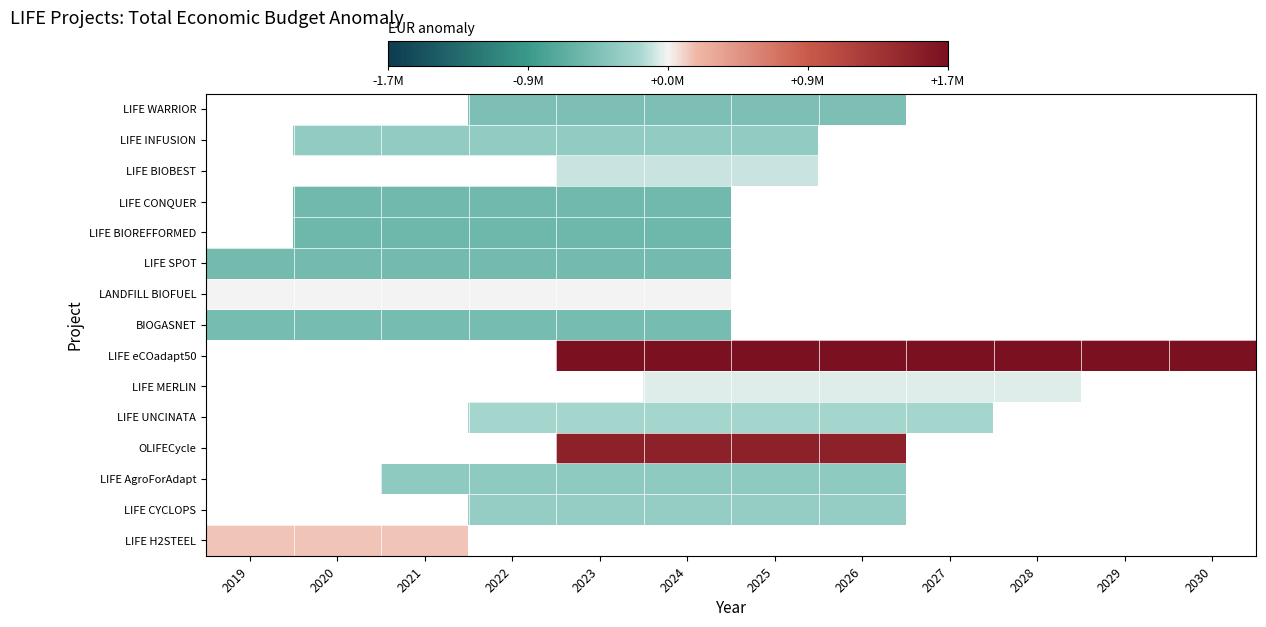

What value does the LANDFILL BIOFUEL series have at 2023?

1574.6